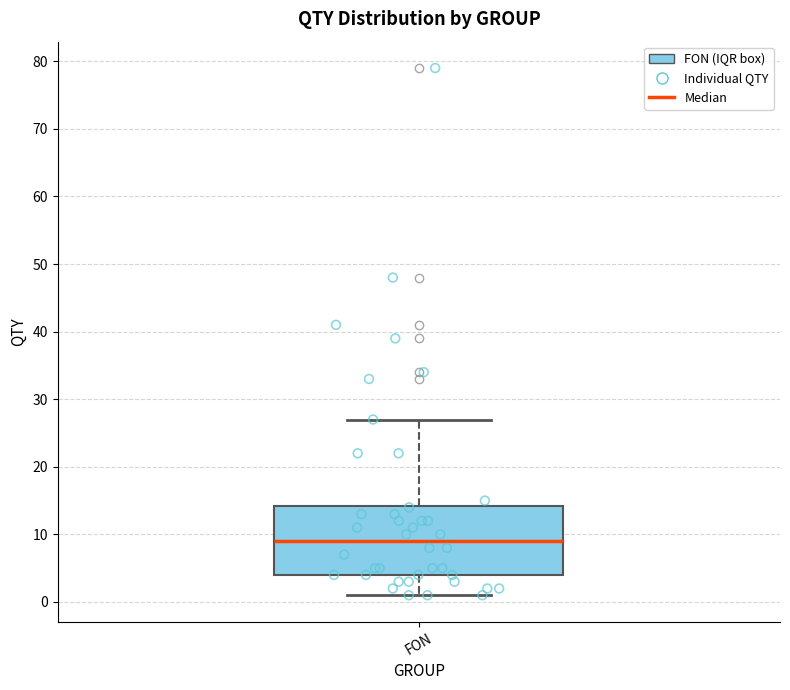

Where does the median line of the box for FON sit on the y-axis? The values are not printed on the chart, so give them approximately, as read against the axis.

9